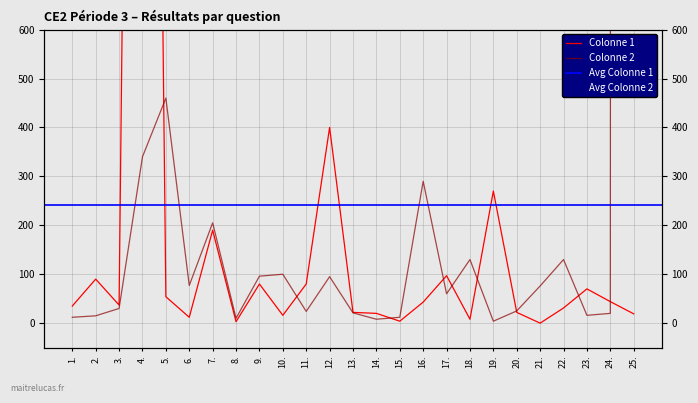

True or false: Colonne 1 has more than 1 points higher than both neighbors.

True